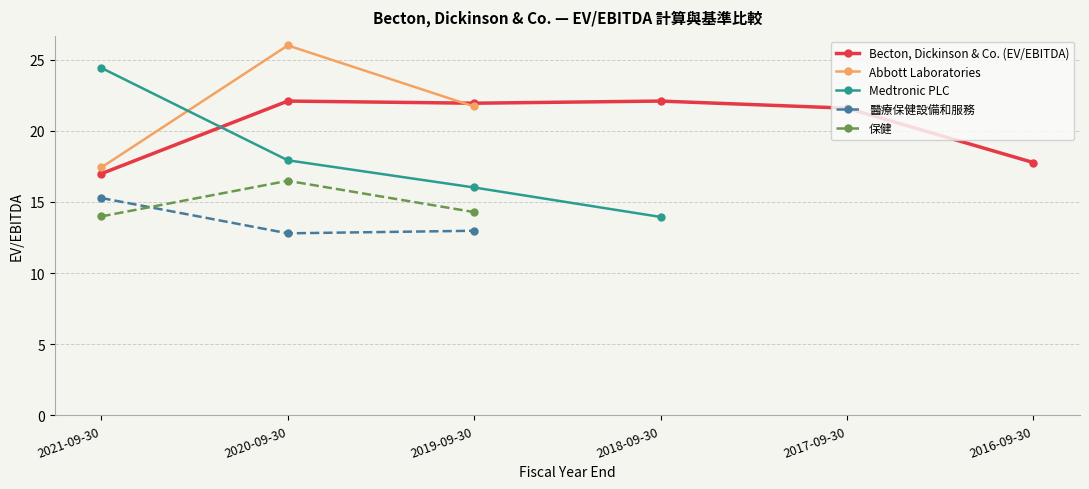

True or false: Abbott Laboratories has a value of 9.1 at 2021-09-30.

False